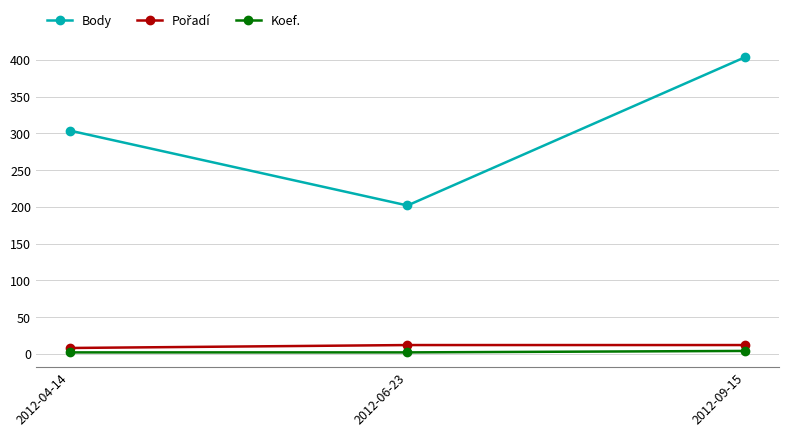

What is the average value of the Body series?

303